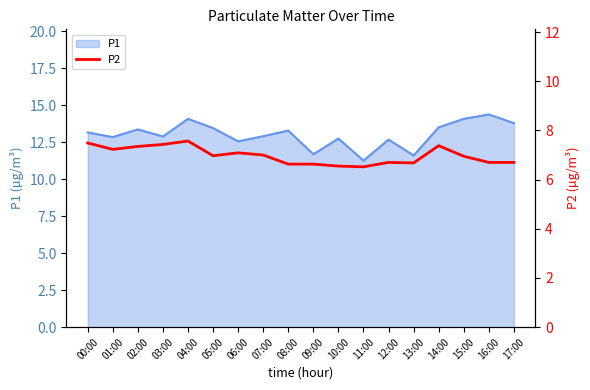

What is the difference between the maximum and minimum values?

1.1